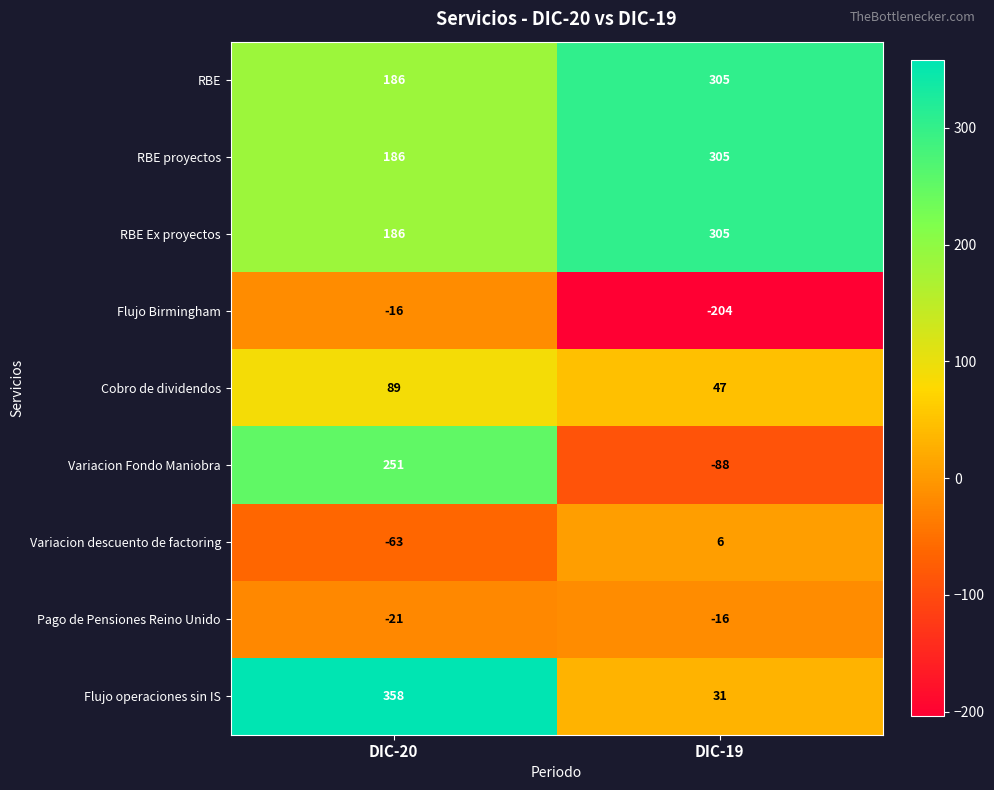

Where is Variacion Fondo Maniobra nearest to the value 81?

DIC-19